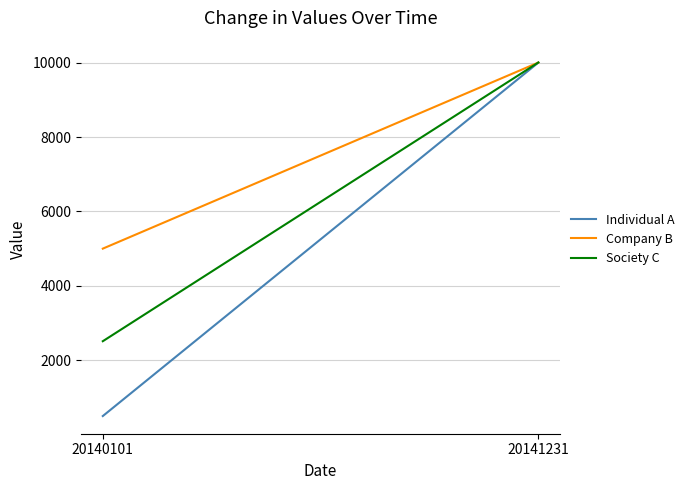

True or false: Company B has a value of 6565.5 at 20140101.

False